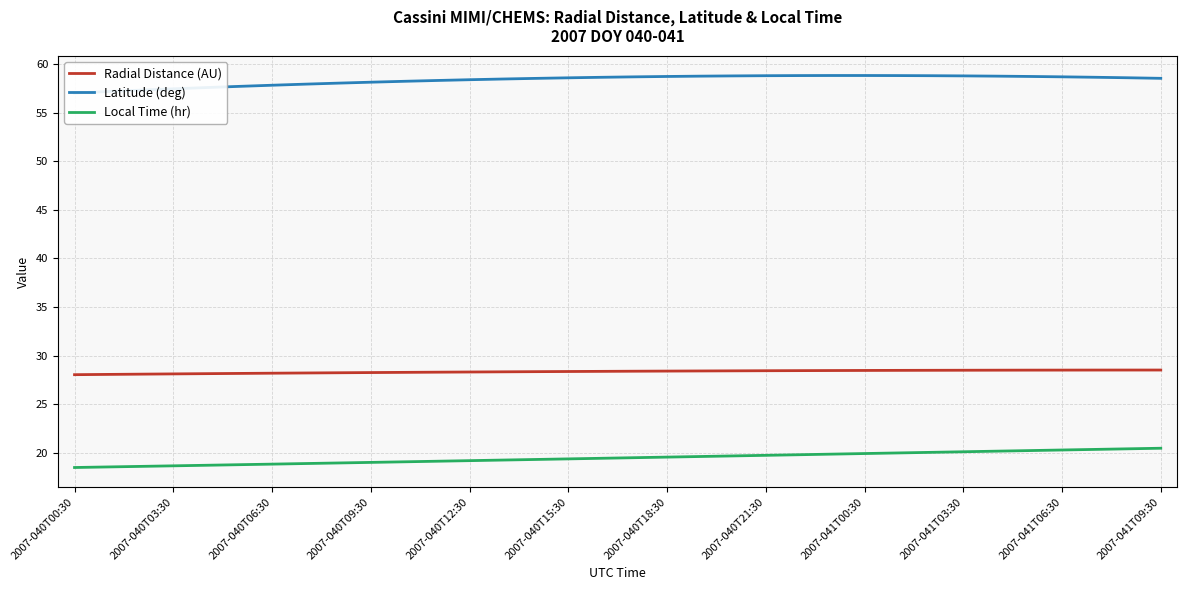

True or false: Local Time (hr) and Latitude (deg) cross at least once.

False